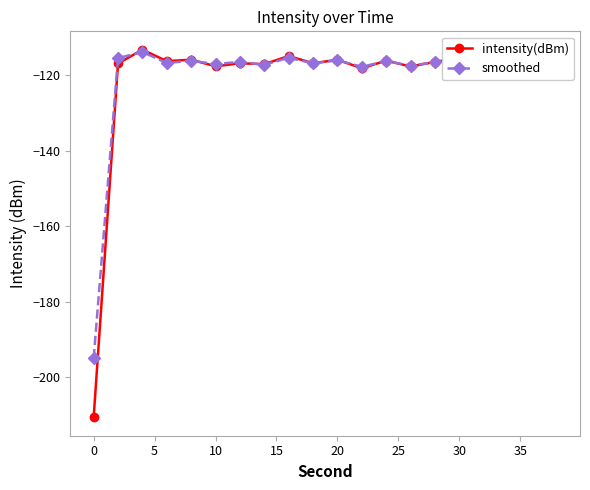

What are all the series names shown in the legend?

intensity(dBm), smoothed